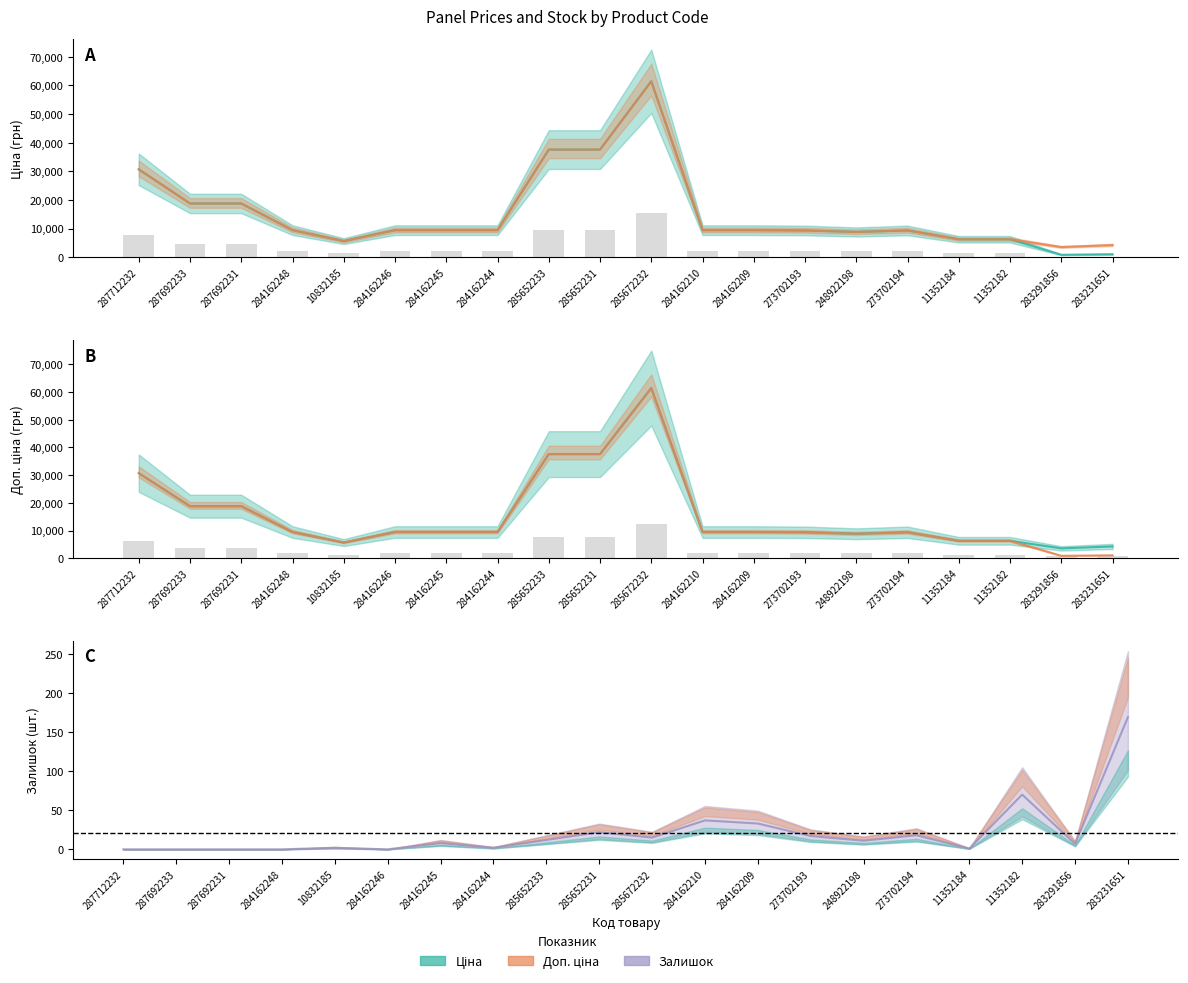

How many categories are shown in the chart?

20